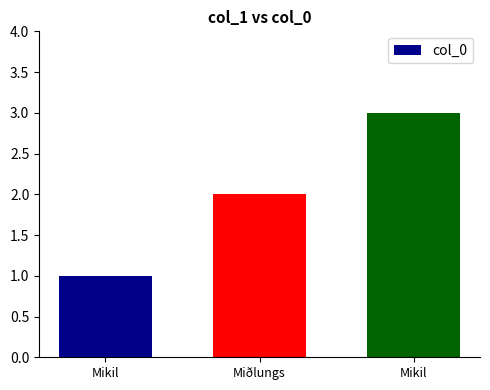

List the labels in order of value, smallest first.

Mikil, Miðlungs, Mikil